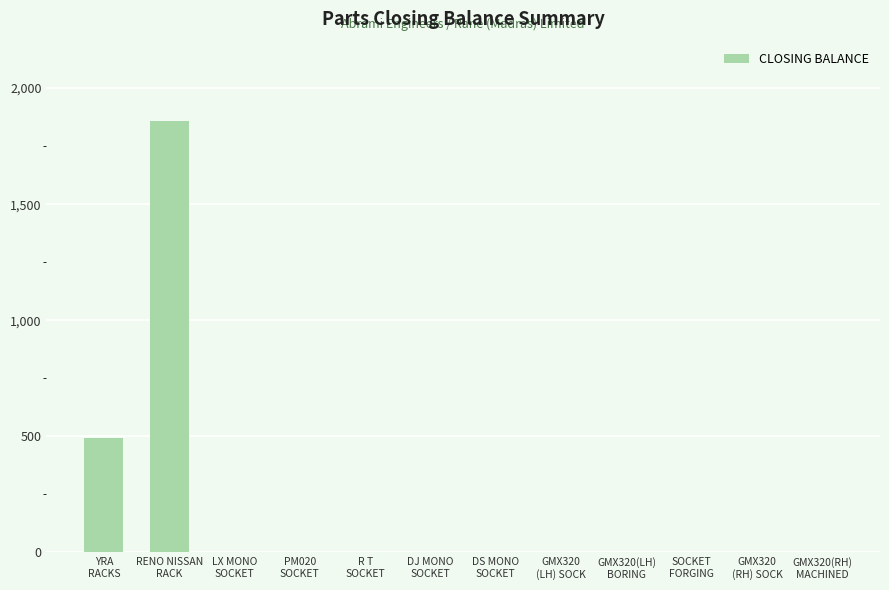

What is the greatest value displayed?

1860